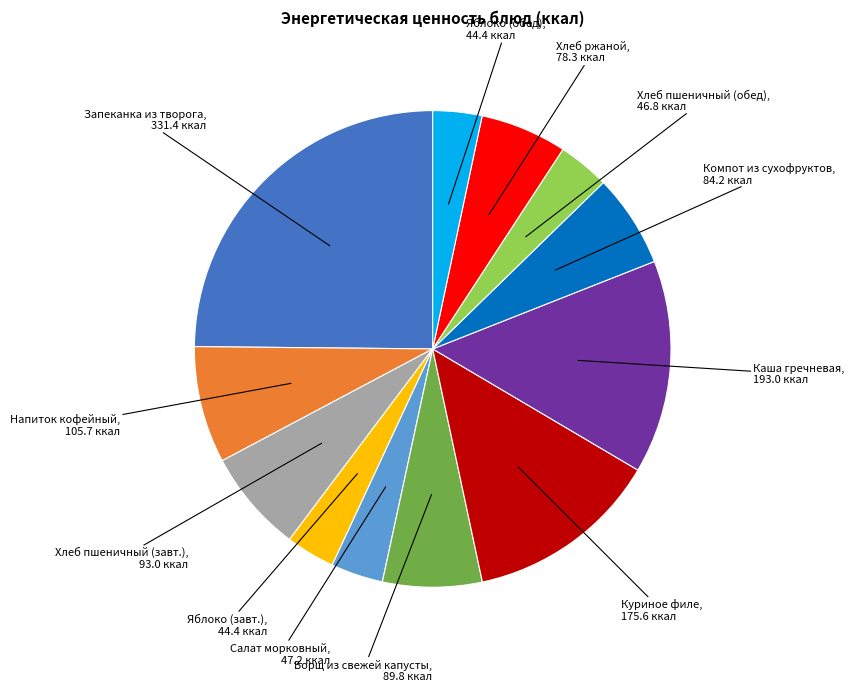

Which category has the biggest portion of the pie?

Запеканка из творога